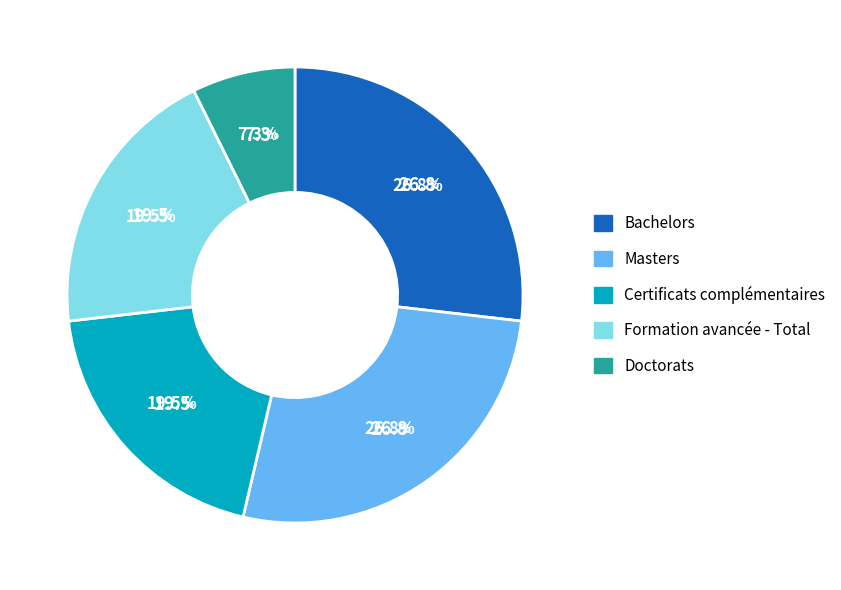

True or false: Formation avancée - Total accounts for 26% of the total.

False